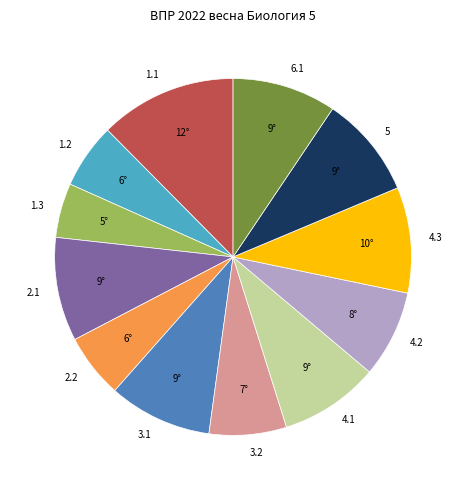

True or false: 1.2 accounts for 1% of the total.

False